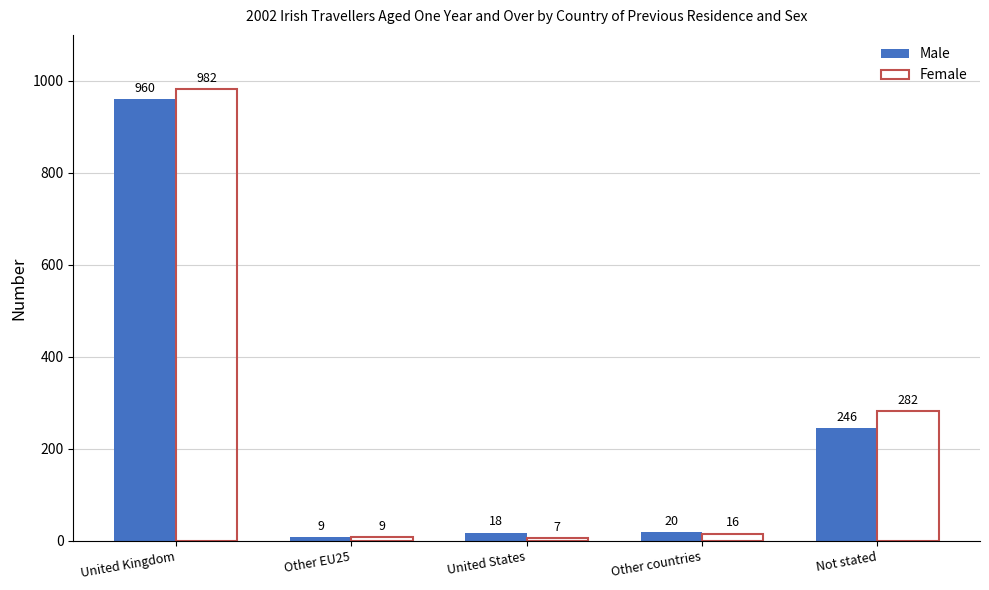

What is the label of the 5th bar from the right?

United Kingdom